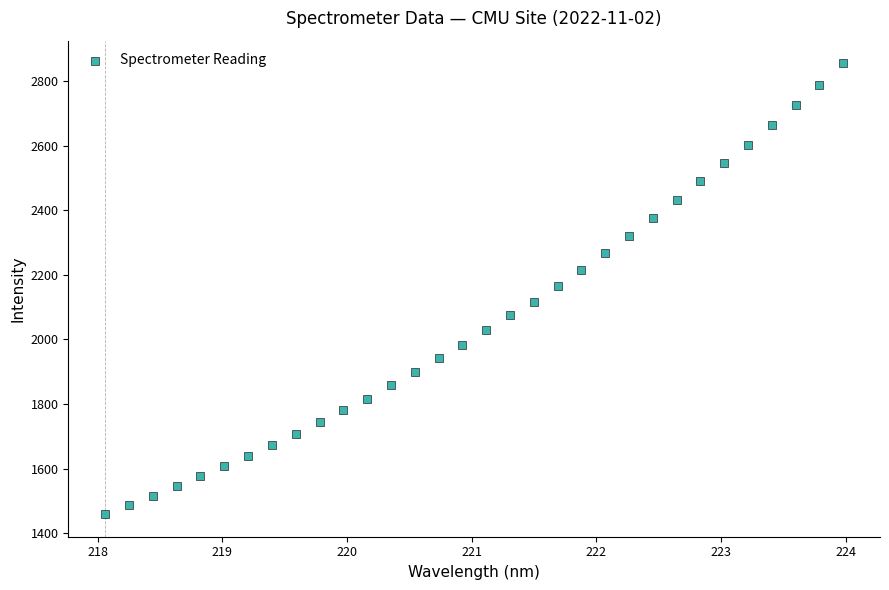

What is the range of Y values (max minus min)?

1396.9